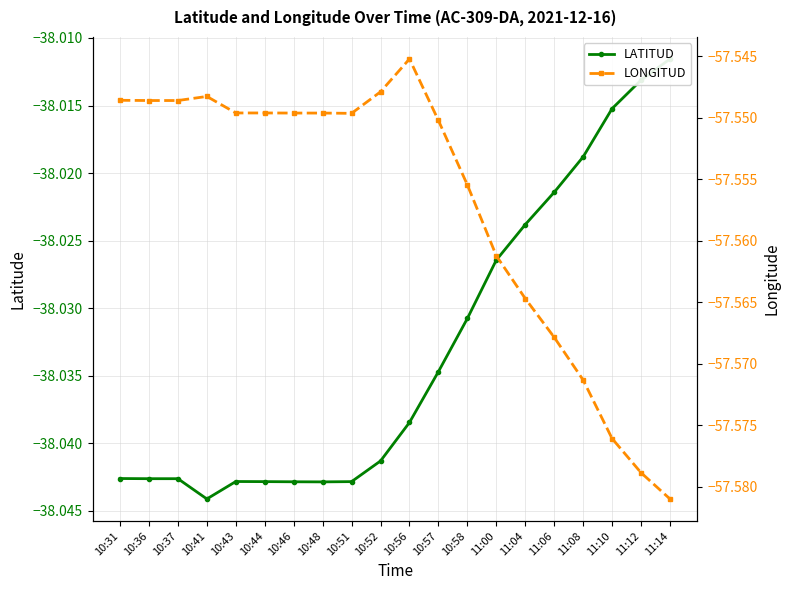

Which has a higher value, 11:14 or 10:36?

11:14